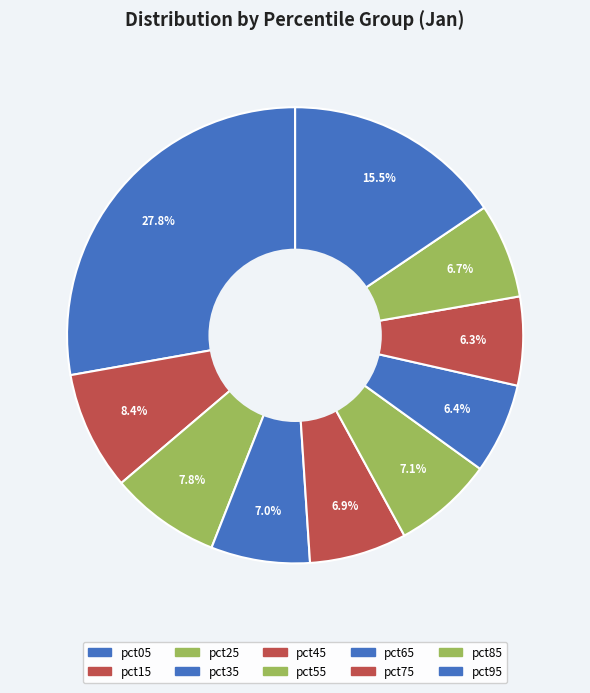

Does pct35 represent more than half of the total?

No